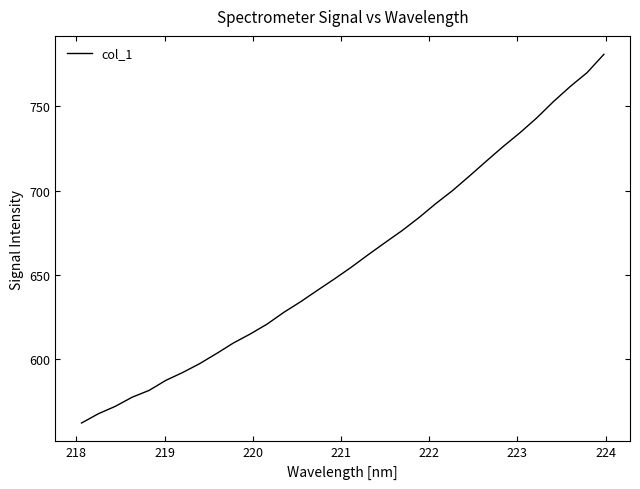

What is the greatest value displayed?

781.0